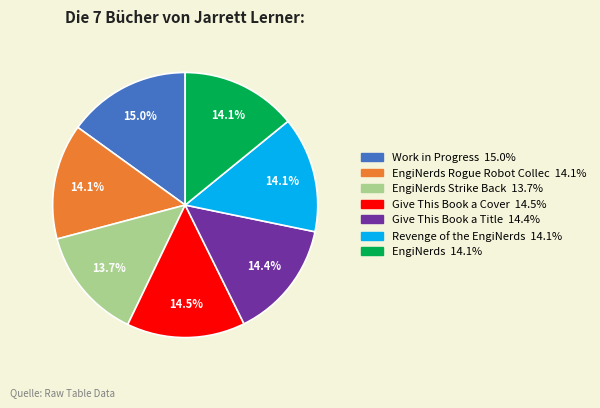

How many slices are in this pie chart?

7